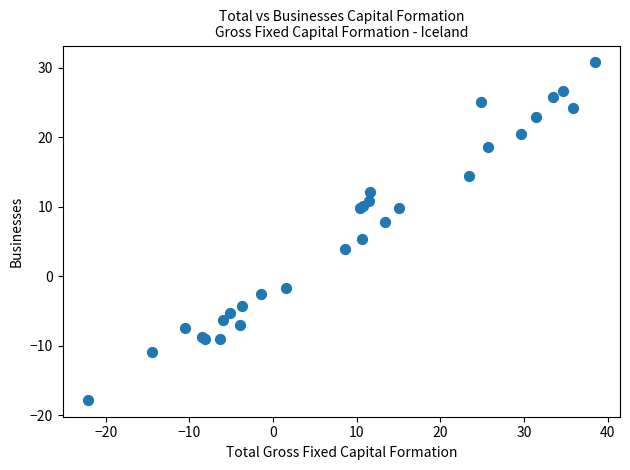

What Y value in the scatter plot is closest to 6?

5.4